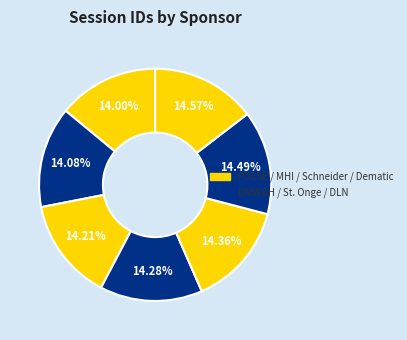

Count the number of slices in the pie.

7